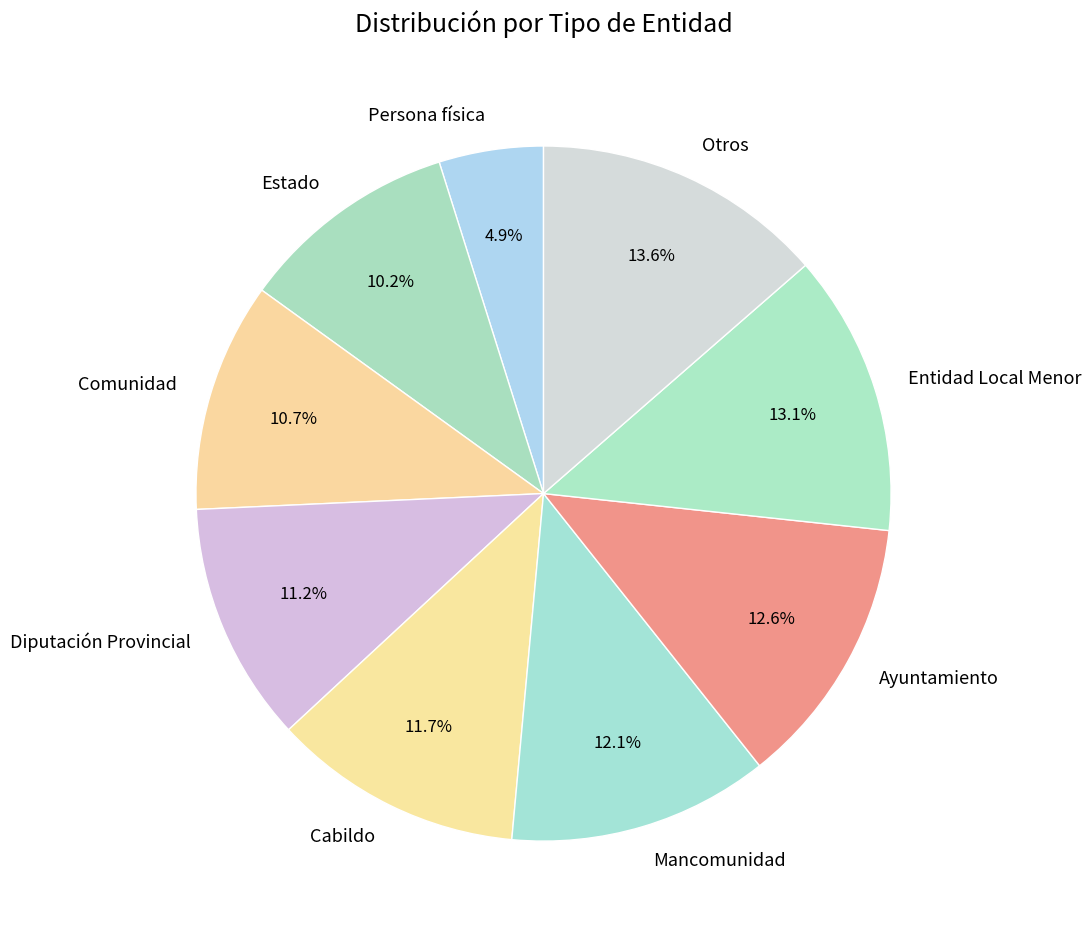

Is there any slice that represents more than half of the pie?

No